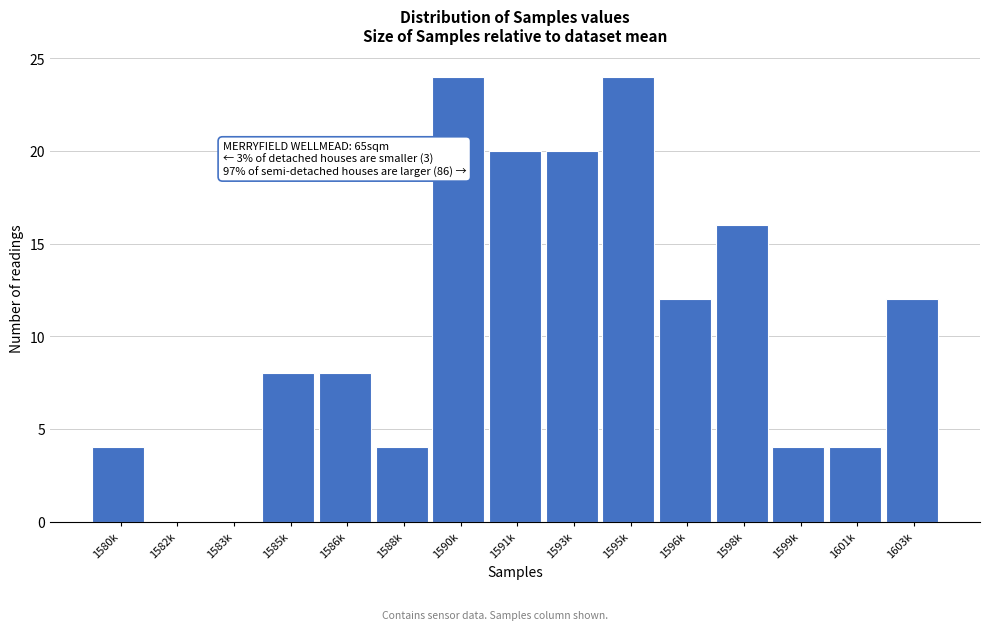

Reading right to left, transcribe all the data shown in this chart.

1603k=12	1601k=4	1599k=4	1598k=16	1596k=12	1595k=24	1593k=20	1591k=20	1590k=24	1588k=4	1586k=8	1585k=8	1583k=0	1582k=0	1580k=4